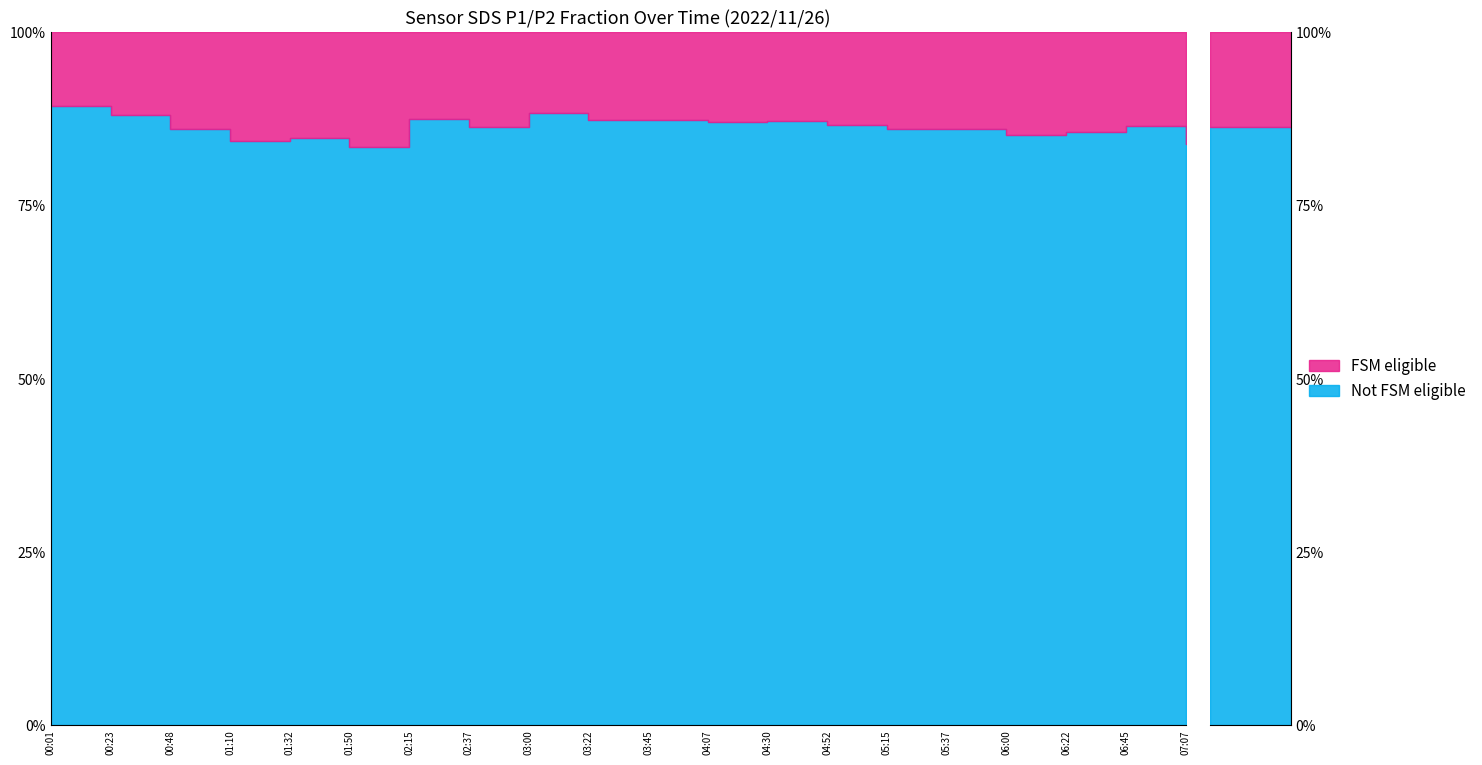

Is the value of SDS_P2 at 04:07 greater than the value of SDS_P1 at 04:07?

No